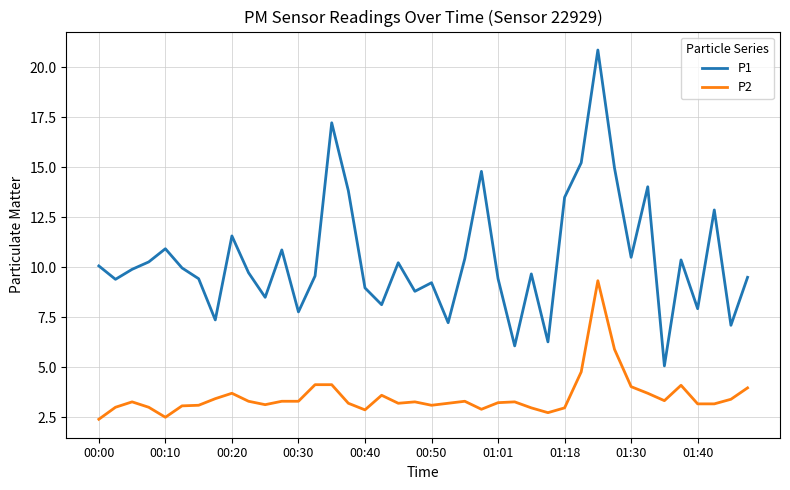

True or false: P1 has more than 1 interior local peaks.

True